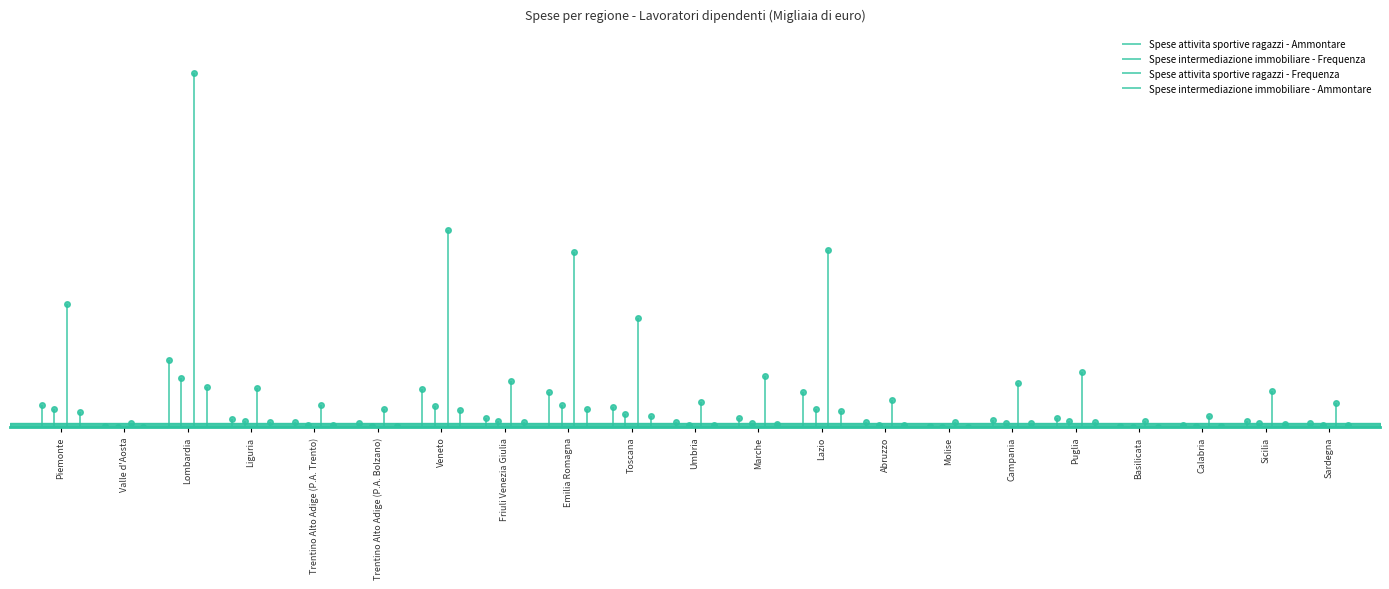

Reading left to right, transcribe all the data shown in this chart.

Spese attivita sportive ragazzi - Ammontare: 13267	481	40038	4576	2721	2284	22472	5403	20633	11733	2711	5521	21040	2756	473	4241	5185	465	943	3371	2355
Spese intermediazione immobiliare - Frequenza: 10574	169	29028	3439	1221	712	12581	3818	13353	7682	1184	2188	10575	1086	205	2633	3489	200	464	2119	1384
Spese attivita sportive ragazzi - Frequenza: 73547	2360	211811	23545	12805	10798	117880	27191	104466	64898	14764	30384	105760	16258	2887	26084	32810	3313	6225	21254	14181
Spese intermediazione immobiliare - Ammontare: 8828	144	23612	2988	930	593	9983	3114	10760	6334	991	1761	9247	960	189	2334	3064	181	414	1880	1196